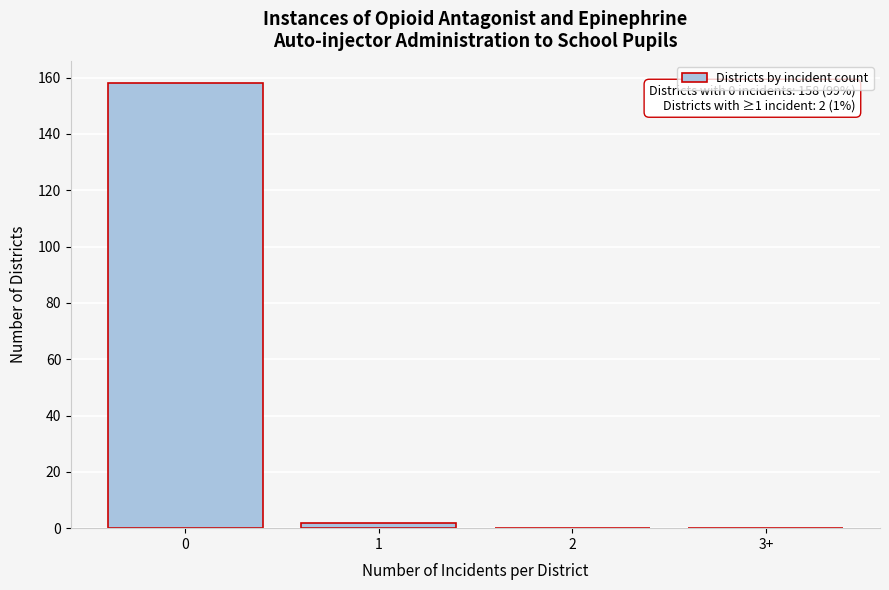

Reading right to left, transcribe all the data shown in this chart.

3+=0	2=0	1=2	0=158